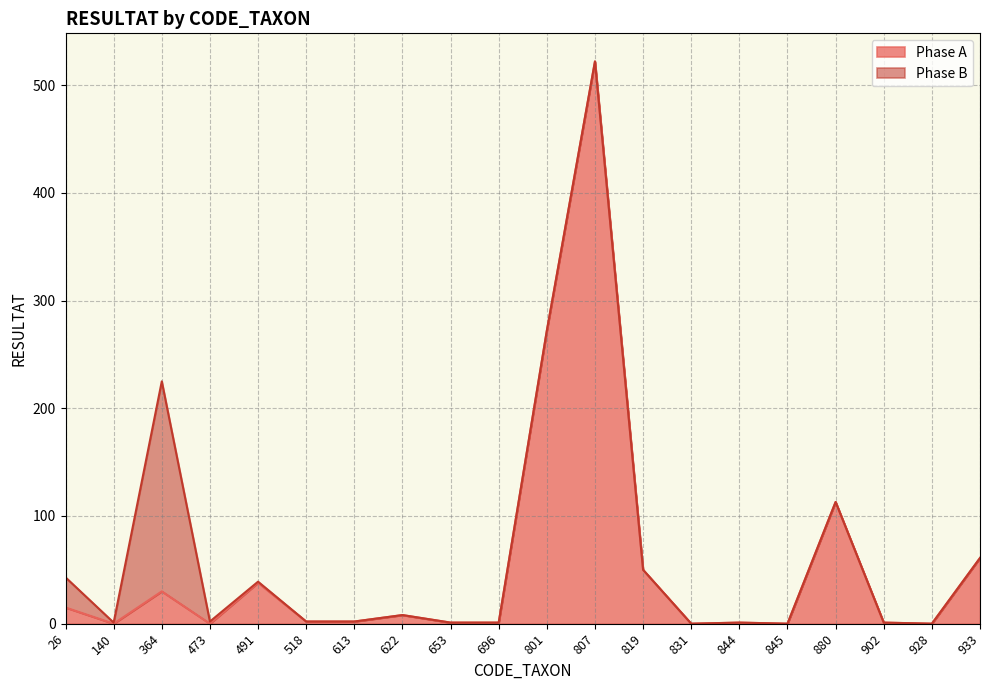

What is the total value across all series at 807?

522